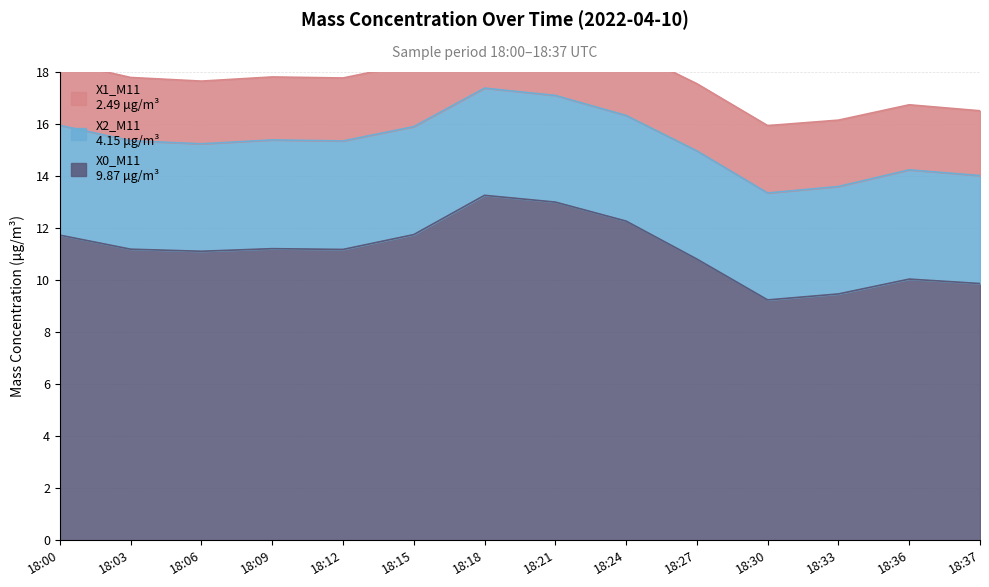

Reading left to right, transcribe all the data shown in this chart.

X0_M11 (Mass conc. μg/m³): 11.7	11.2	11.1	11.2	11.2	11.8	13.3	13.0	12.3	10.8	9.2	9.5	10.0	9.9
X2_M11 (Mass conc. μg/m³): 4.2	4.2	4.1	4.2	4.2	4.2	4.1	4.1	4.1	4.2	4.1	4.1	4.2	4.2
X1_M11 (Mass conc. μg/m³): 2.5	2.4	2.4	2.4	2.4	2.4	2.5	2.5	2.5	2.6	2.6	2.5	2.5	2.5